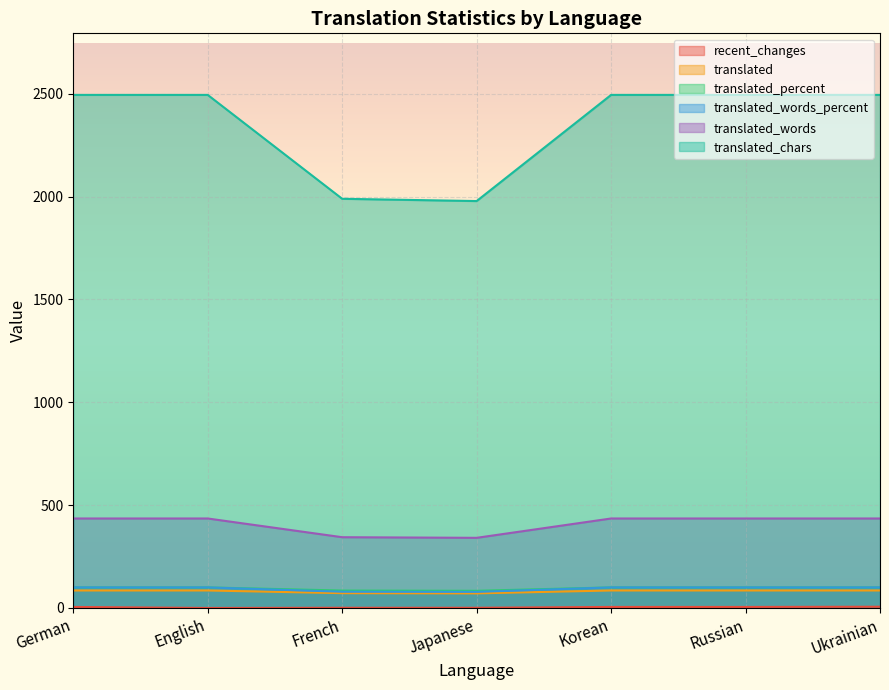

Where is translated nearest to the value 78?

French